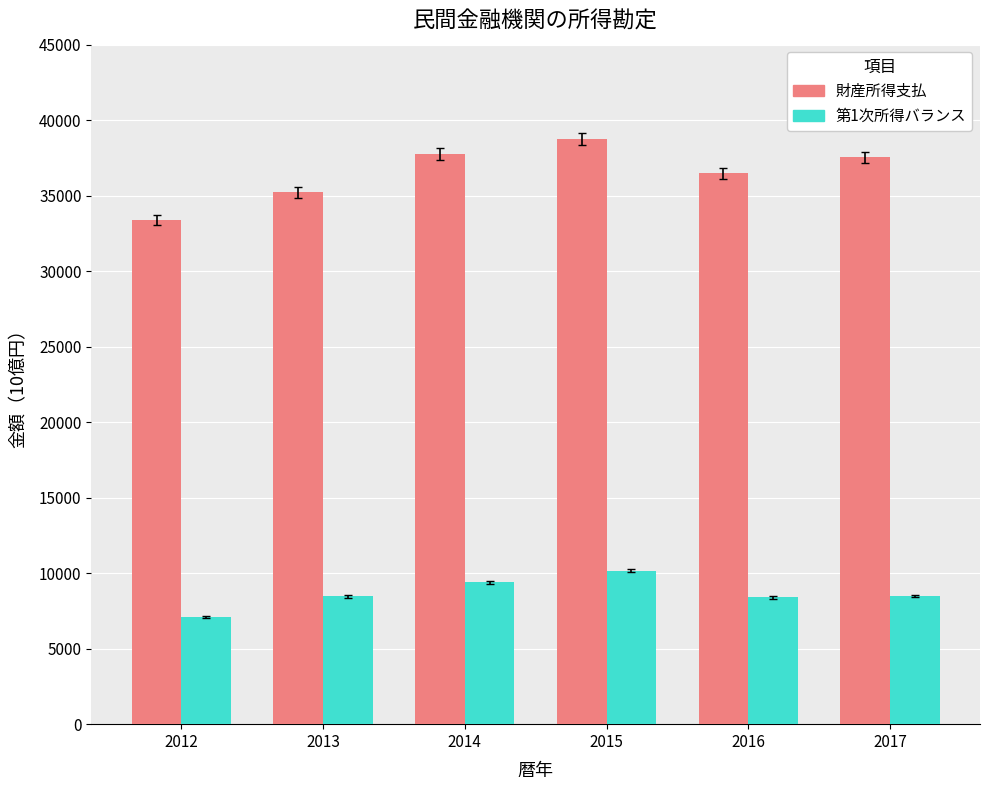

Is it true that 財産所得支払 equals 38766.9 at 2015?

True